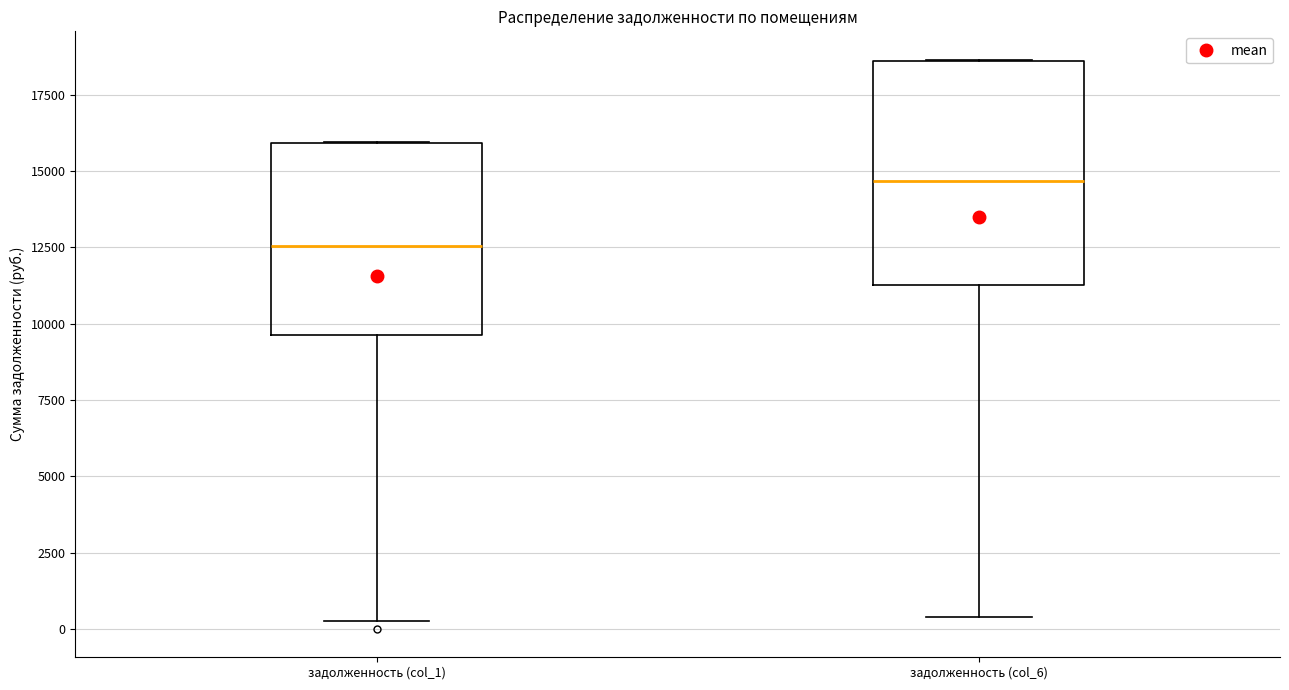

Comparing the boxes themselves (not the whiskers), which one is the tallest?

задолженность (col_6)